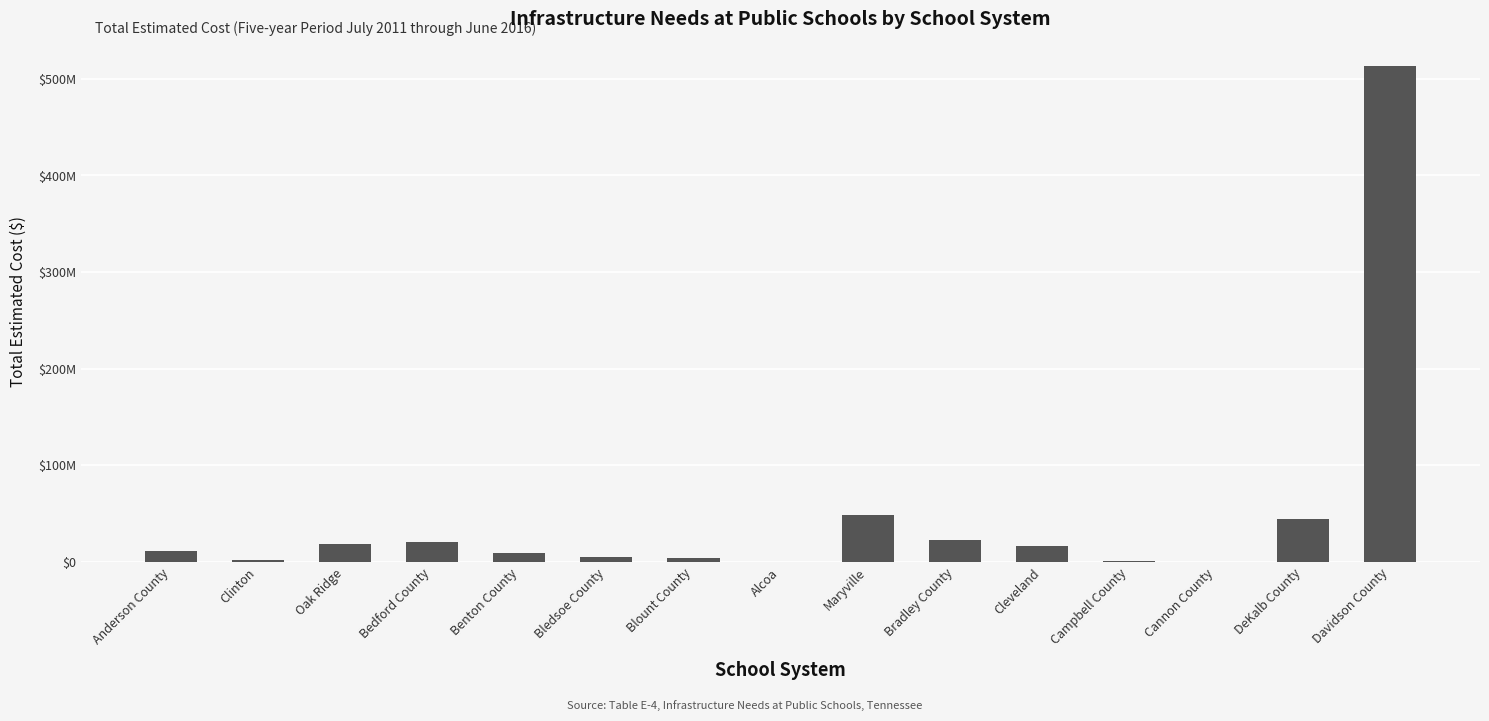

True or false: the data shows 5616000 at Bledsoe County.

True